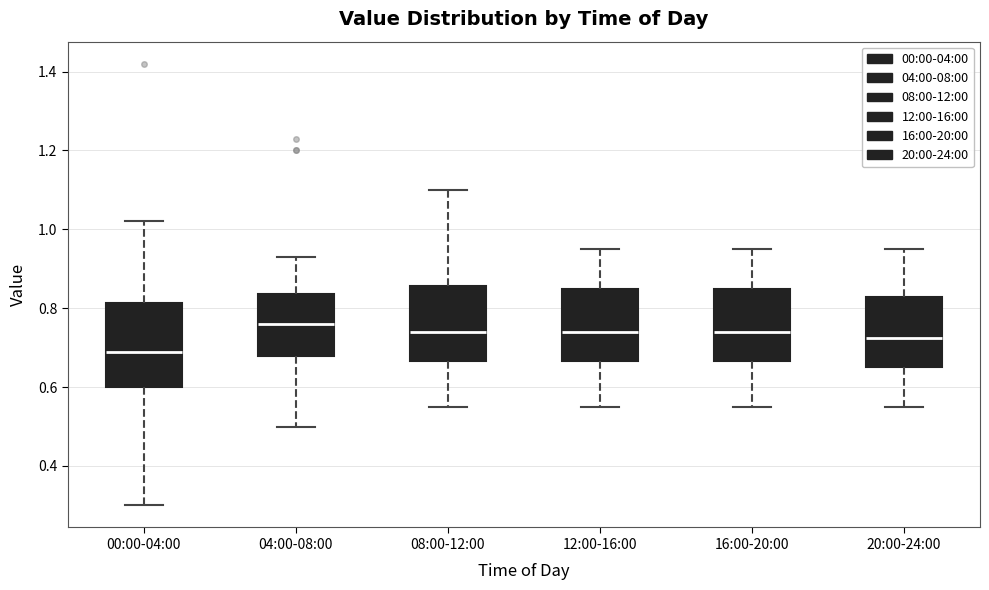

Reading left to right, read every box against the y-axis: the position of its median line, the range the box covers, and the ends of its whiskers. The values are not printed on the chart, so give them approximately, as read against the axis.

00:00-04:00: median 0.70, box 0.60 to 0.82, whiskers 0.30 to 1.02
04:00-08:00: median 0.76, box 0.68 to 0.84, whiskers 0.50 to 0.94
08:00-12:00: median 0.74, box 0.66 to 0.86, whiskers 0.56 to 1.10
12:00-16:00: median 0.74, box 0.66 to 0.86, whiskers 0.56 to 0.96
16:00-20:00: median 0.74, box 0.66 to 0.86, whiskers 0.56 to 0.96
20:00-24:00: median 0.72, box 0.66 to 0.82, whiskers 0.56 to 0.96